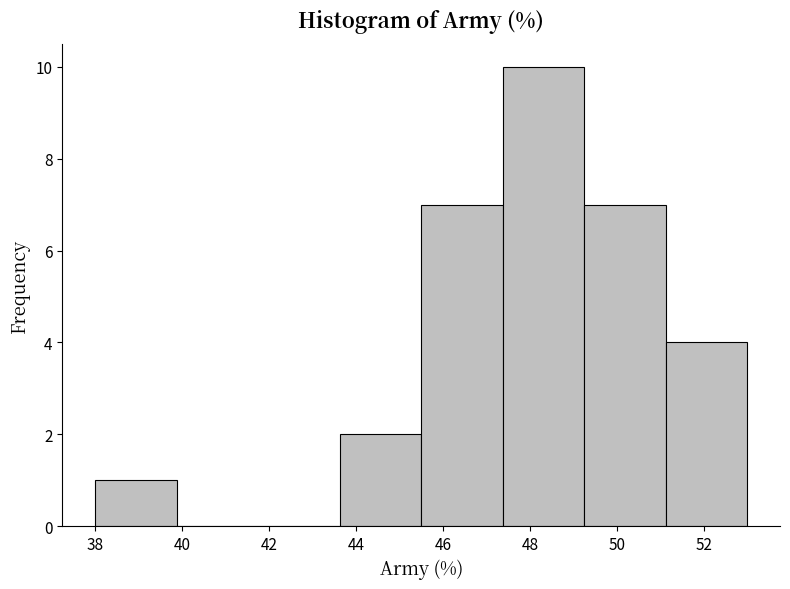

Which range on the x-axis has the tallest bar?

47.4 to 49.2